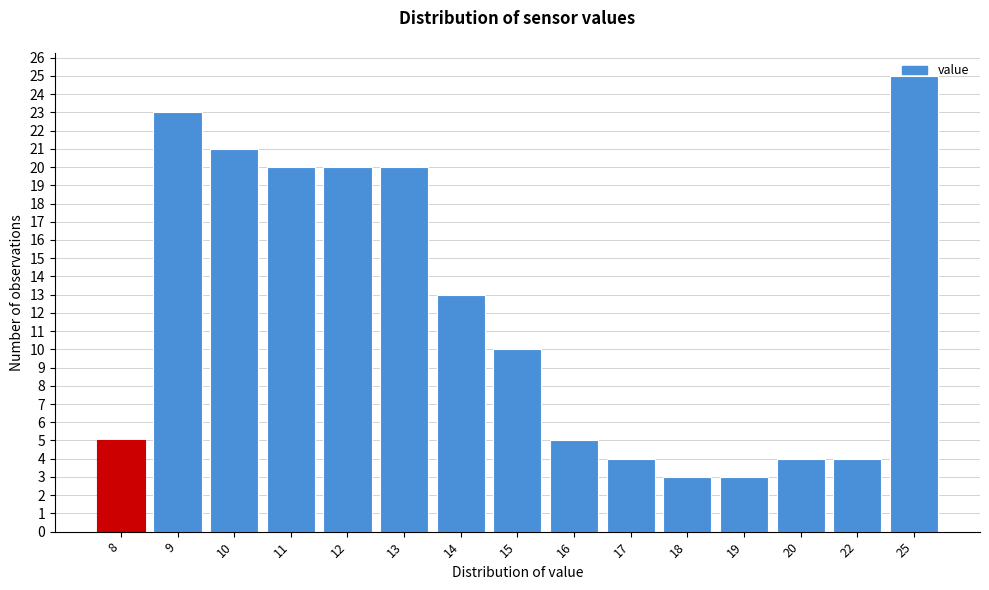

The value at 17 is 4. True or false?

True